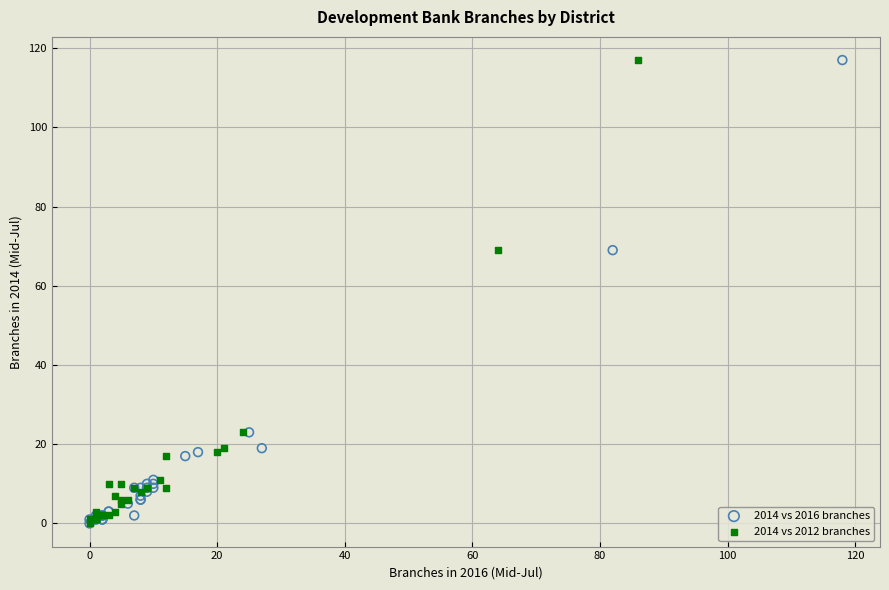

What are all the series names shown in the legend?

2014 vs 2016 branches, 2014 vs 2012 branches